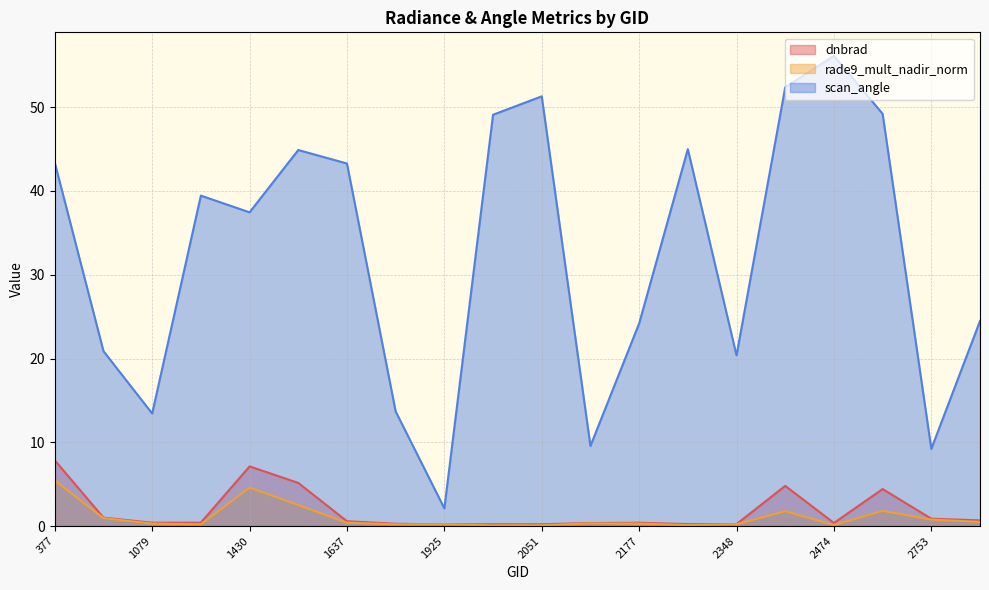

What is the sum of all rade9_mult_nadir_norm values?

20.9